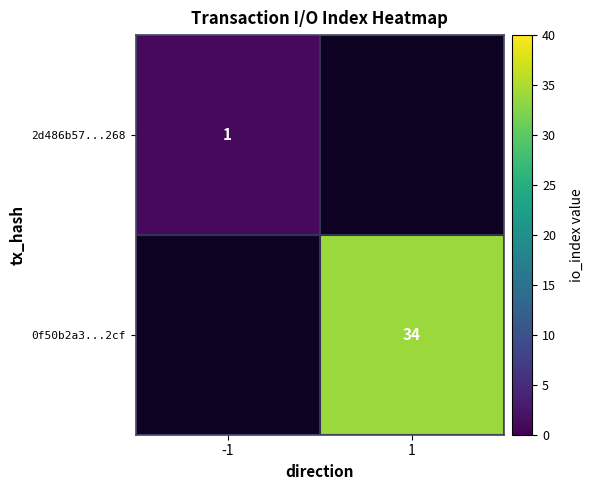

Is the value of 2d486b57...268 at -1 greater than the value of 0f50b2a3...2cf at 1?

No